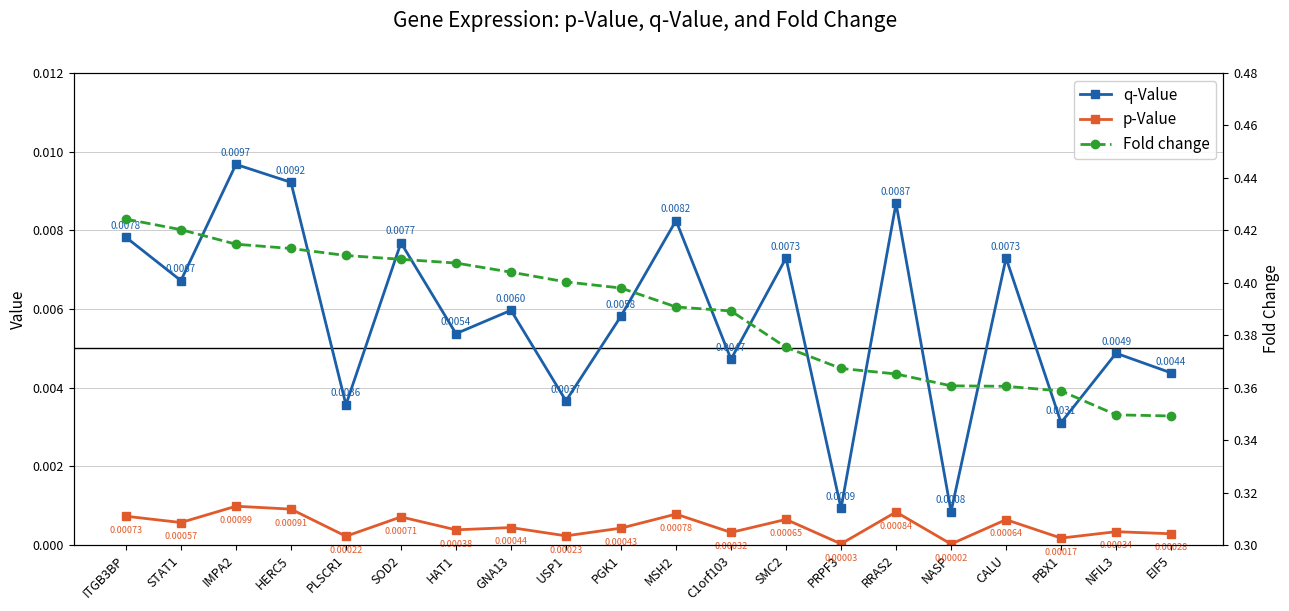

Reading right to left, list all the values displayed in this chart.

q-Value: EIF5=0.0	NFIL3=0.0	PBX1=0.0	CALU=0.0	NASP=0.0	RRAS2=0.0	PRPF3=0.0	SMC2=0.0	C1orf103=0.0	MSH2=0.0	PGK1=0.0	USP1=0.0	GNA13=0.0	HAT1=0.0	SOD2=0.0	PLSCR1=0.0	HERC5=0.0	IMPA2=0.0	STAT1=0.0	ITGB3BP=0.0
p-Value: EIF5=0.0	NFIL3=0.0	PBX1=0.0	CALU=0.0	NASP=0.0	RRAS2=0.0	PRPF3=0.0	SMC2=0.0	C1orf103=0.0	MSH2=0.0	PGK1=0.0	USP1=0.0	GNA13=0.0	HAT1=0.0	SOD2=0.0	PLSCR1=0.0	HERC5=0.0	IMPA2=0.0	STAT1=0.0	ITGB3BP=0.0
Fold change: EIF5=0.3	NFIL3=0.3	PBX1=0.4	CALU=0.4	NASP=0.4	RRAS2=0.4	PRPF3=0.4	SMC2=0.4	C1orf103=0.4	MSH2=0.4	PGK1=0.4	USP1=0.4	GNA13=0.4	HAT1=0.4	SOD2=0.4	PLSCR1=0.4	HERC5=0.4	IMPA2=0.4	STAT1=0.4	ITGB3BP=0.4